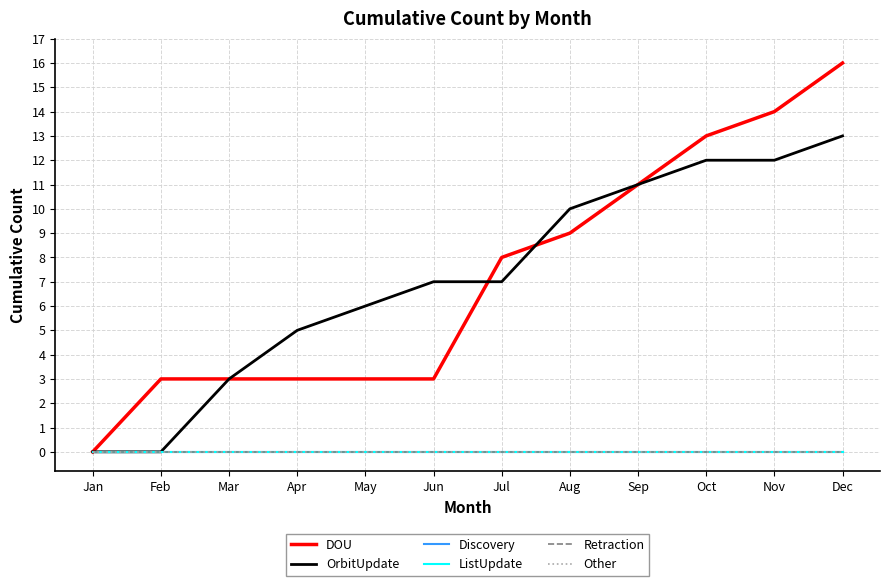

Does the chart display data point markers on the line(s)?

No